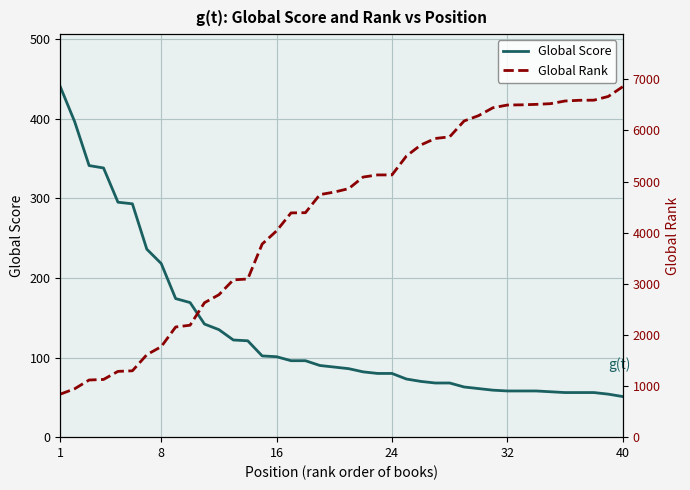

What is the highest value of the Global Score series?

440